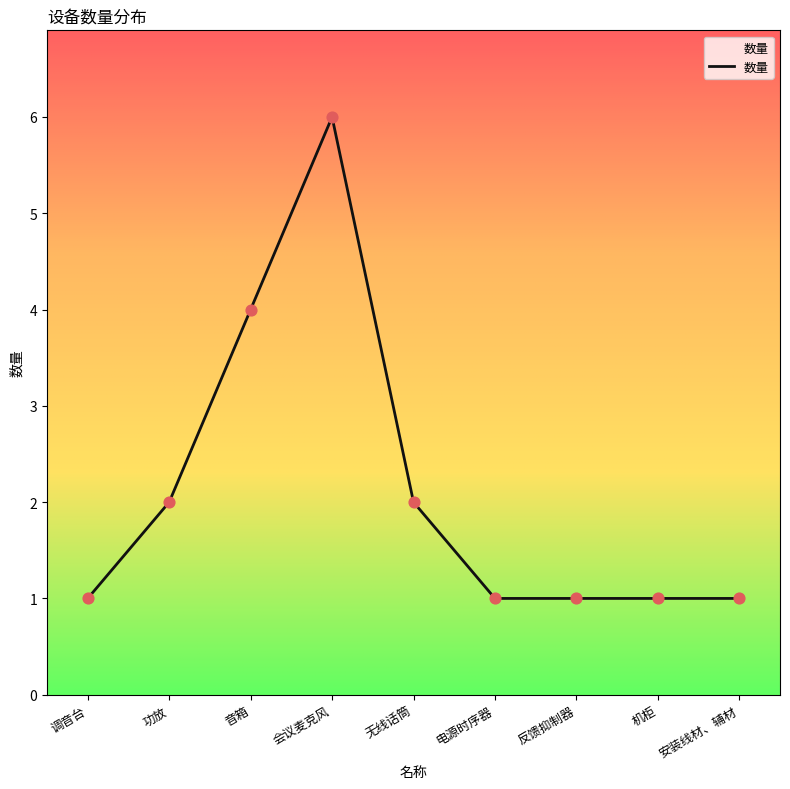

What is the ratio of the value at 会议麦克风 to the value at 反馈抑制器?

6.0